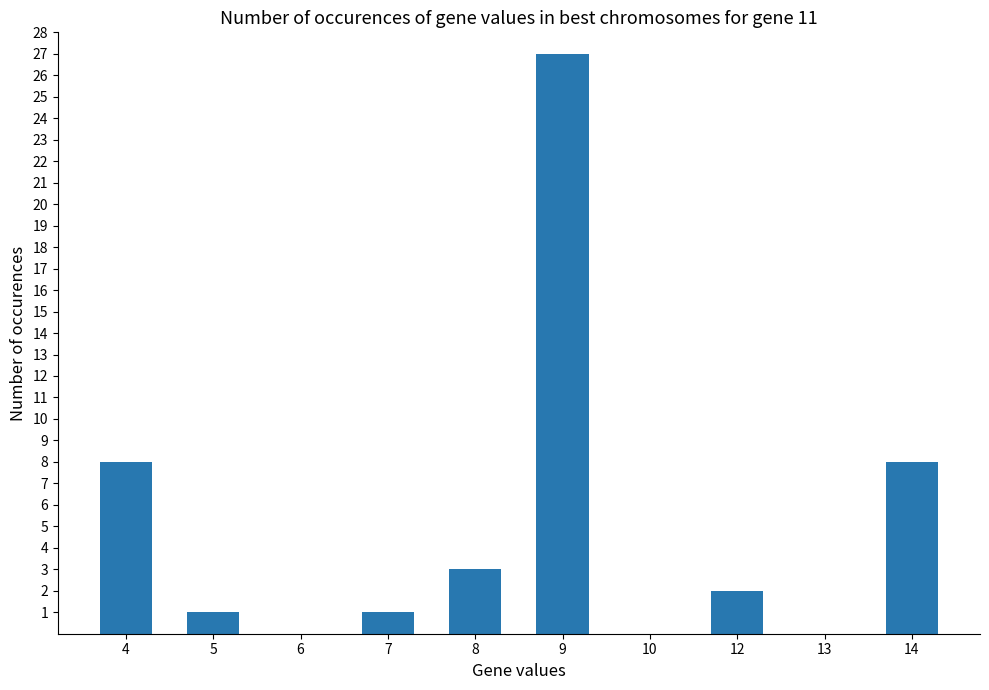

What is the sum of the values at 5 and 8?

4